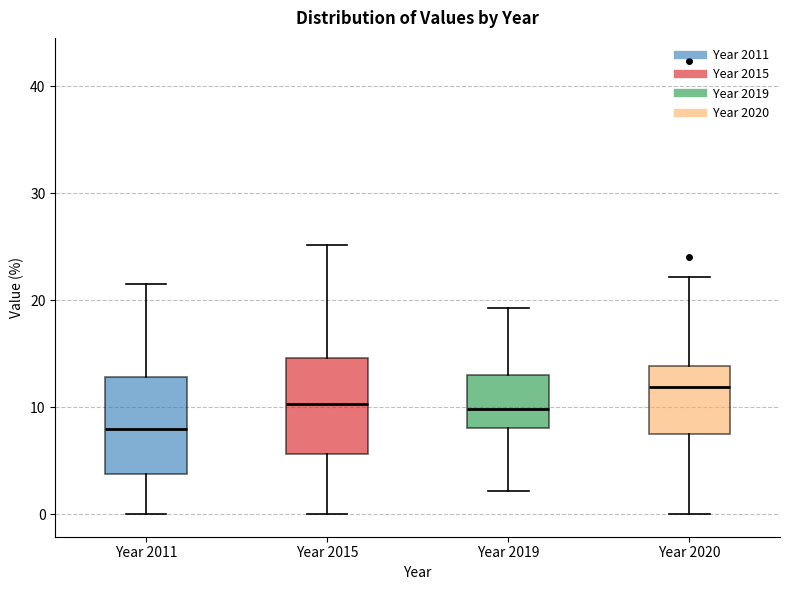

Reading left to right, transcribe this box plot: for each box, give where its median line is, the range the box spans, and where its two whiskers end, as read against the y-axis. The values are not printed on the chart, so give them approximately, as read against the axis.

Year 2011: median 8, box 4 to 13, whiskers 0 to 22
Year 2015: median 10, box 6 to 15, whiskers 0 to 25
Year 2019: median 10, box 8 to 13, whiskers 2 to 19
Year 2020: median 12, box 7 to 14, whiskers 0 to 22